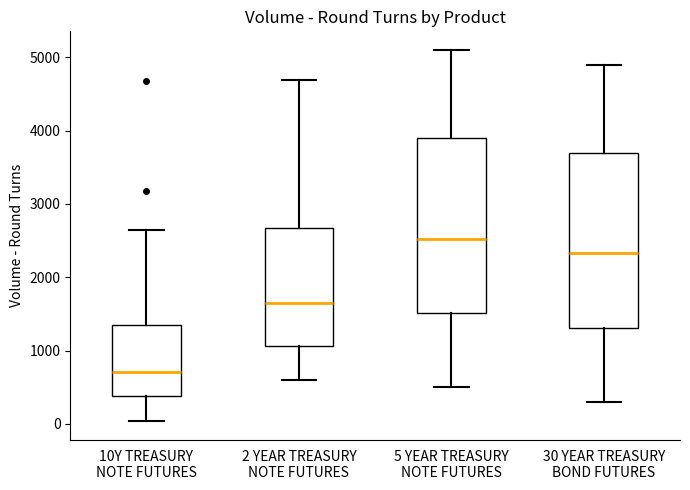

Where does the median line of the box for 30 YEAR TREASURY BOND FUTURES sit on the y-axis? The values are not printed on the chart, so give them approximately, as read against the axis.

2300